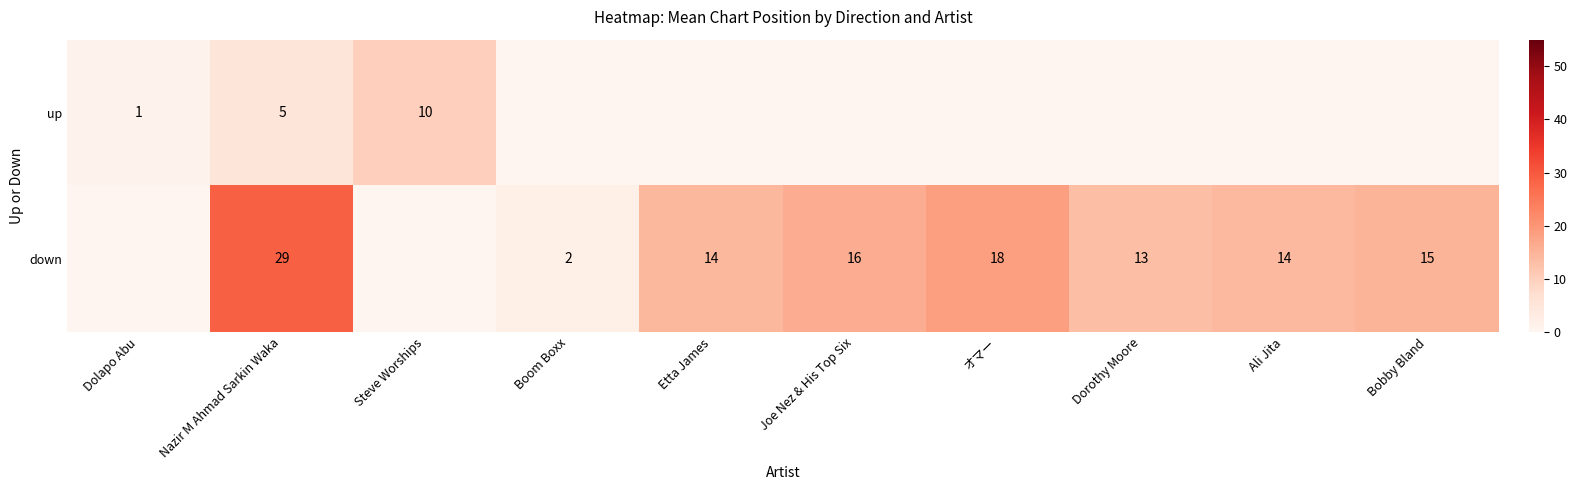

The value of down at Etta James is 14. True or false?

True